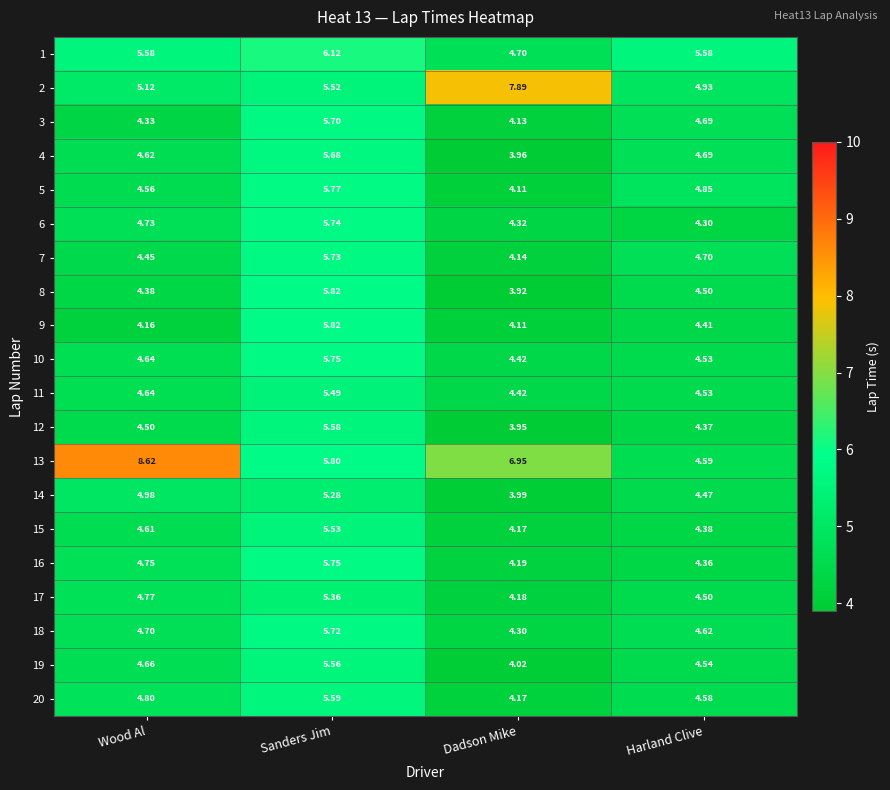

Which category has the lowest value across all series?

Dadson Mike